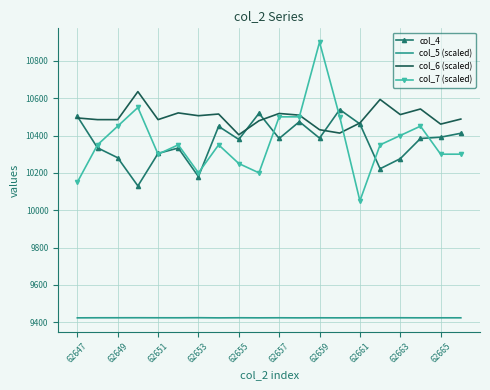

List the series in order of their peak value, lowest first.

col_5 (scaled), col_4, col_6 (scaled), col_7 (scaled)